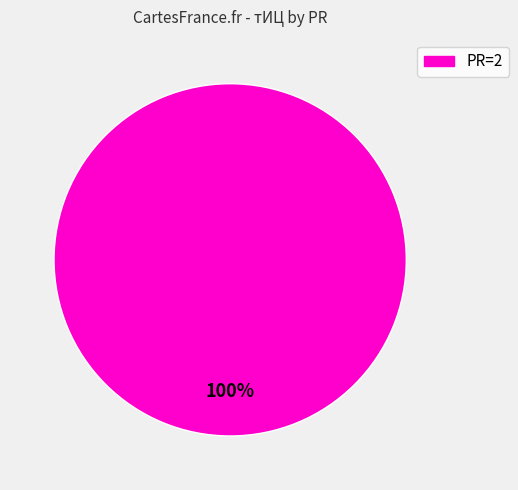

Is there a majority slice in this chart?

Yes